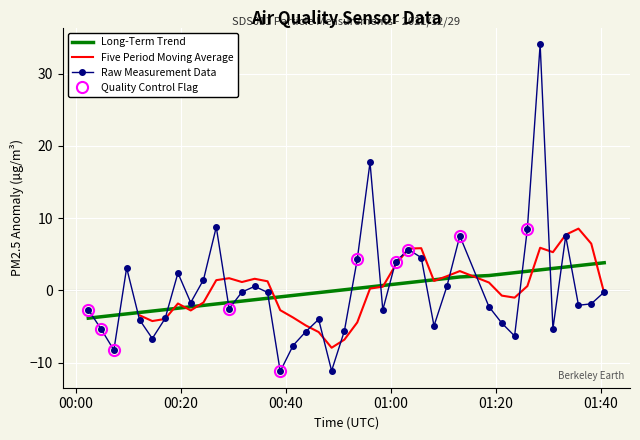

What is the highest value of the Long-Term Trend series?

3.8